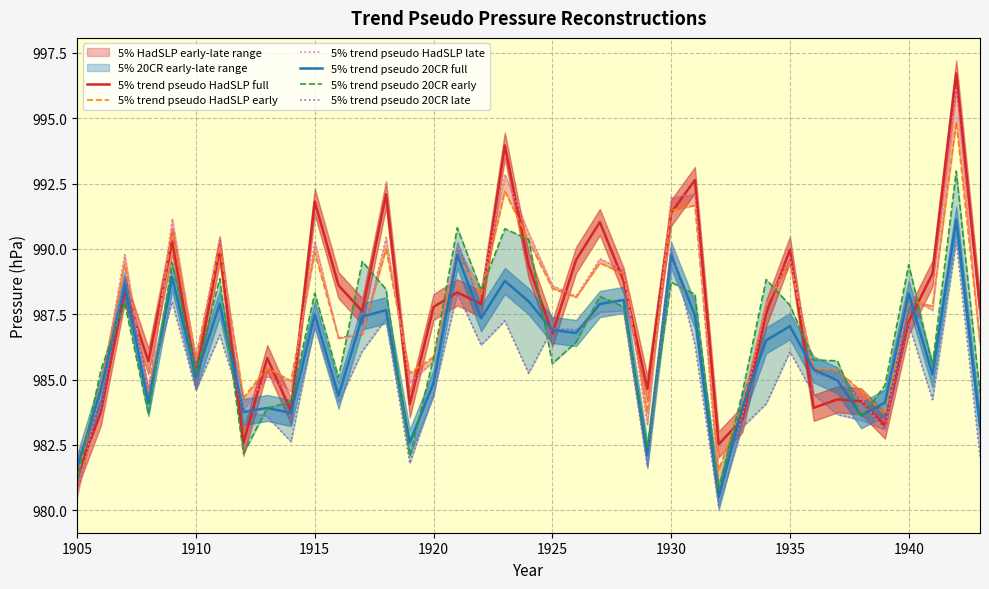

At how many categories does at least one series exceed 993?

2